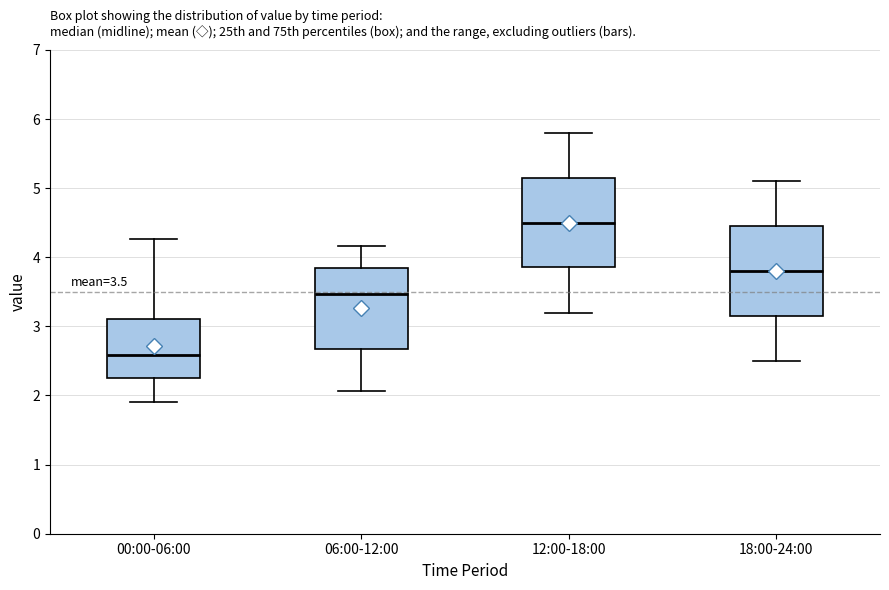

Which box has the highest median line?

12:00-18:00